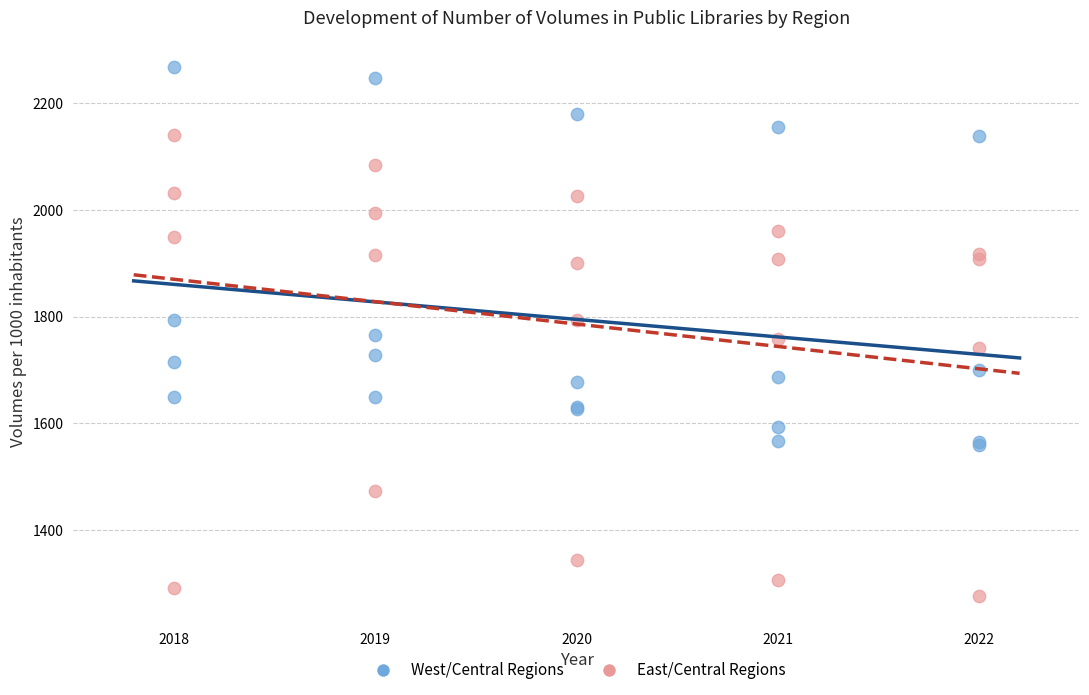

Which series reaches the minimum Y coordinate?

East/Central Regions